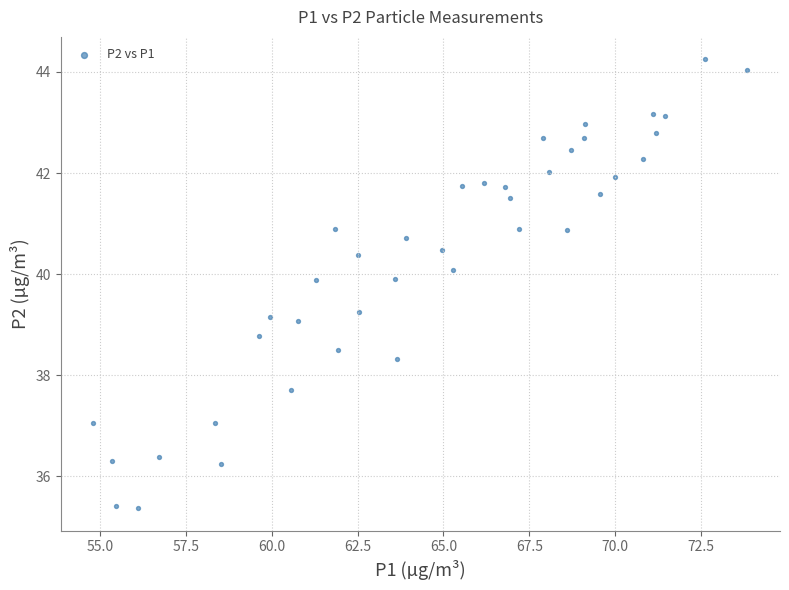

What is the range of X values (max minus min)?

19.0